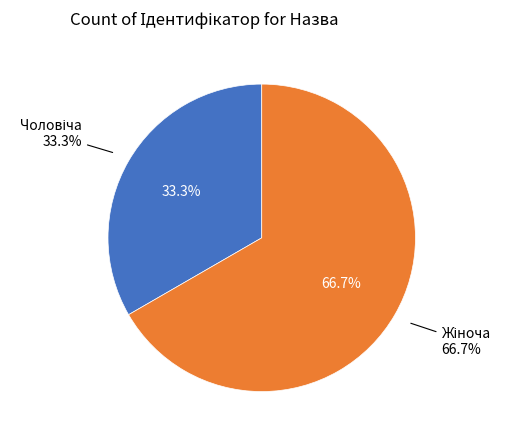

Which slice is the smallest?

Чоловіча